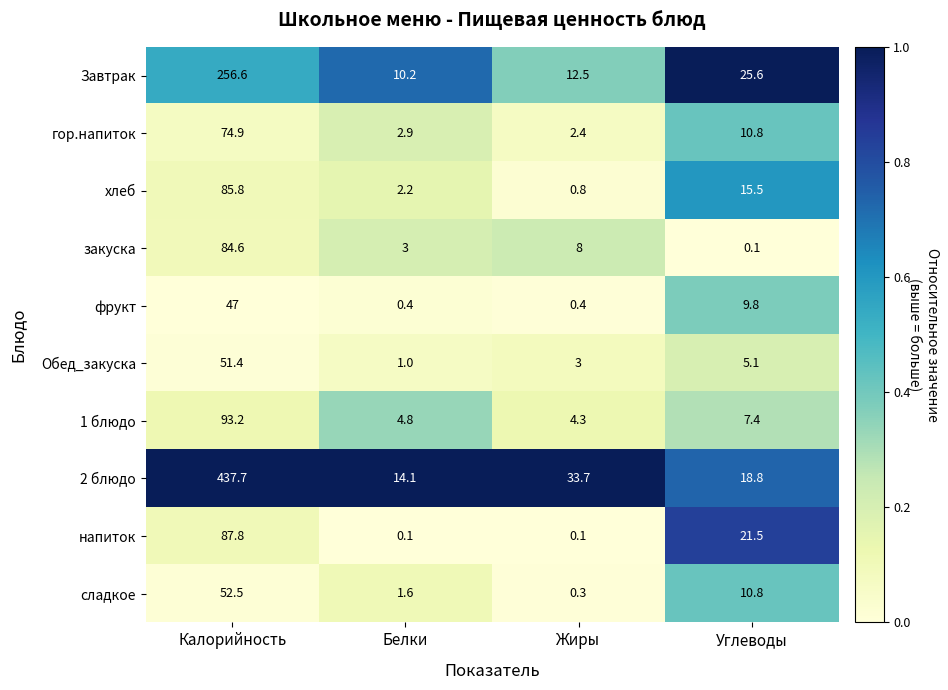

List the series in order of their peak value, lowest first.

фрукт, Обед_закуска, сладкое, гор.напиток, закуска, хлеб, напиток, 1 блюдо, Завтрак, 2 блюдо